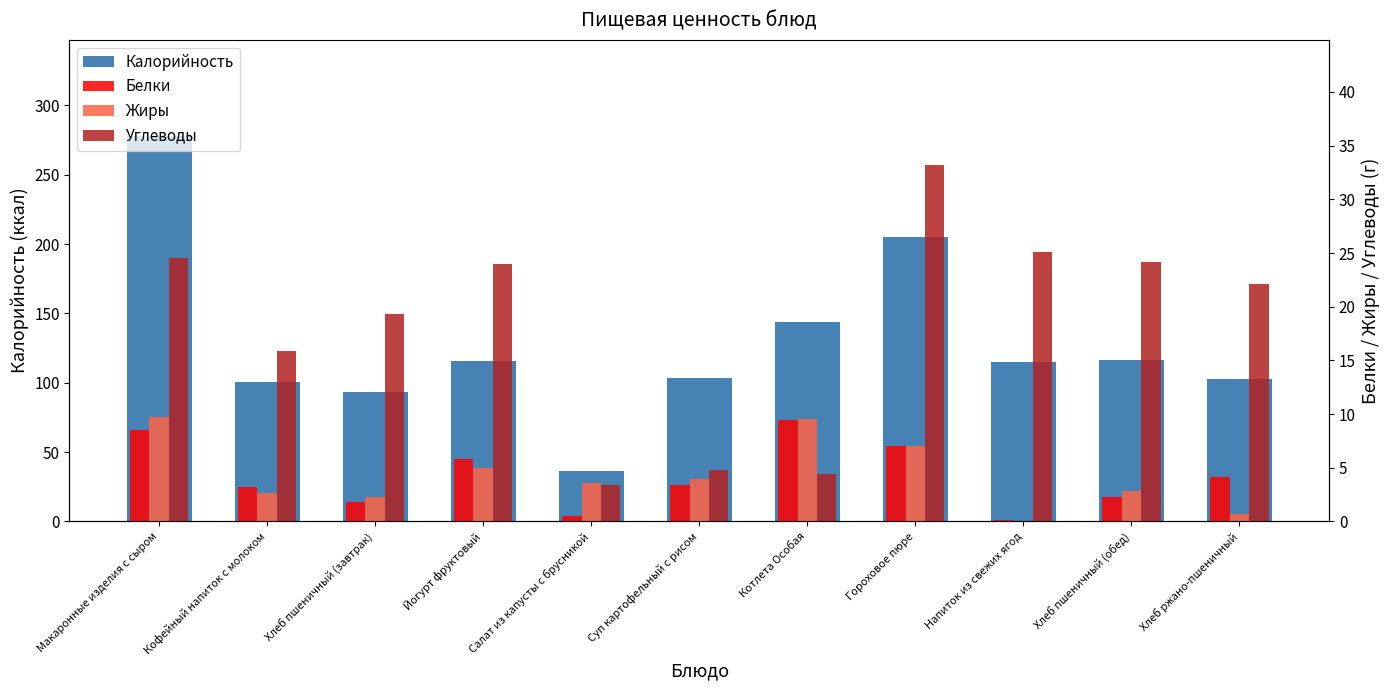

Reading left to right, extract all data points from this chart.

Калорийность: 277.7	100.6	93.2	116.0	36.4	103.3	143.8	205.0	114.6	116.5	103.0
Белки: 8.5	3.2	1.8	5.8	0.5	3.4	9.4	7.0	0.2	2.2	4.1
Жиры: 9.8	2.7	2.3	5.0	3.6	3.9	9.5	7.0	0.0	2.9	0.7
Углеводы: 24.6	15.8	19.3	24.0	3.4	4.8	4.5	33.2	25.1	24.1	22.1